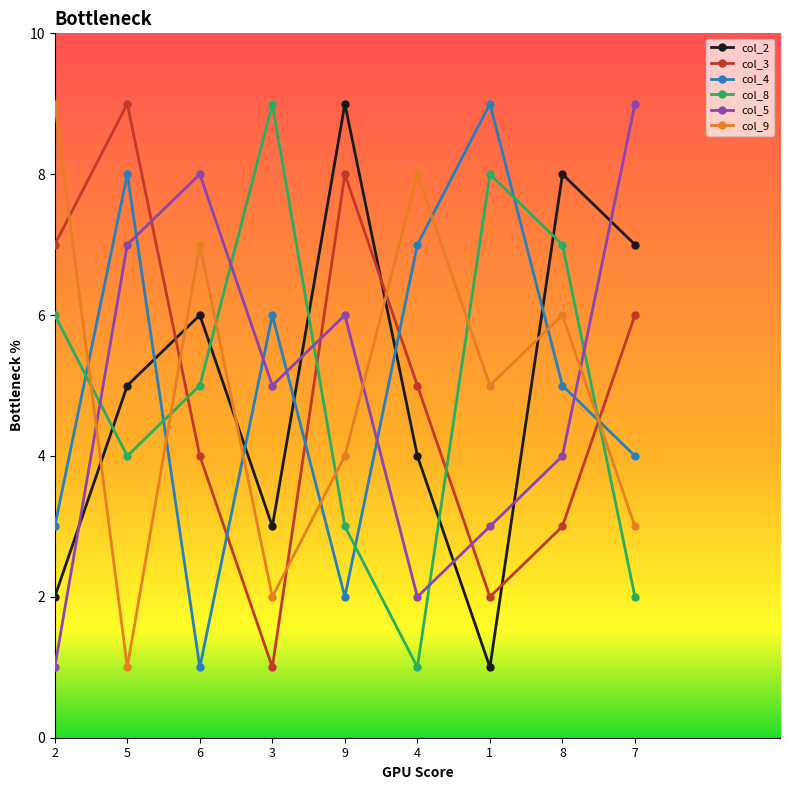

What position from the right is 1?

3